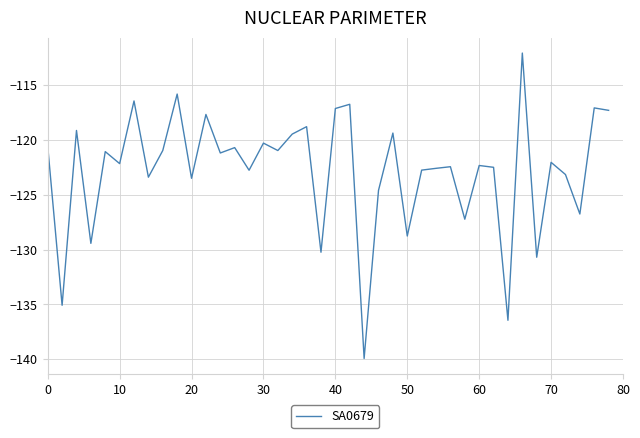

Is this an area chart (filled region under the line)?

No